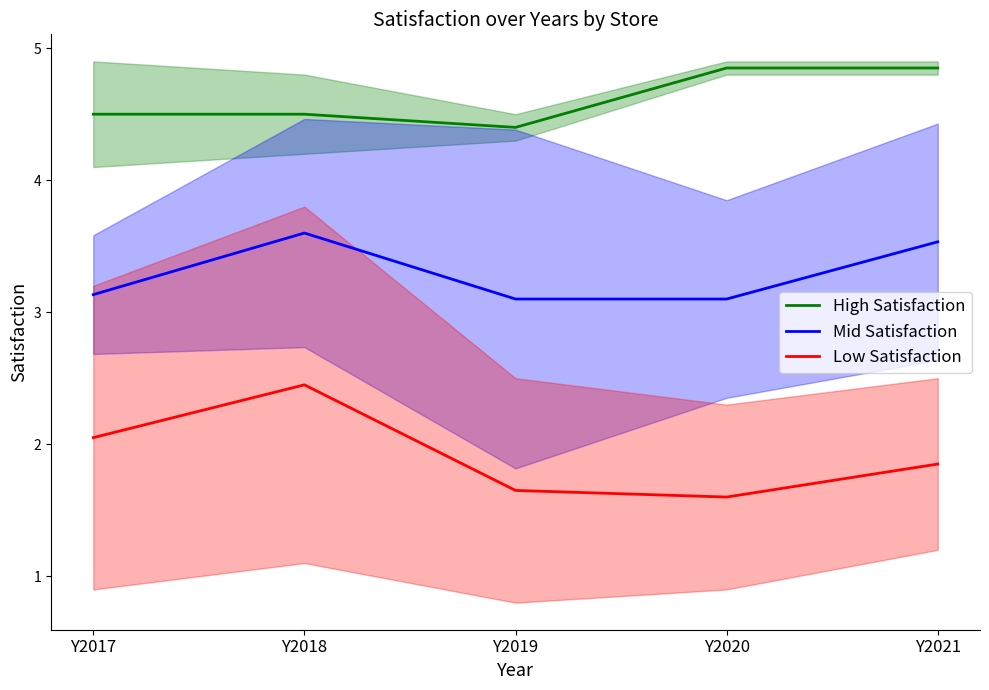

Which category has the lowest value across all series?

Y2020